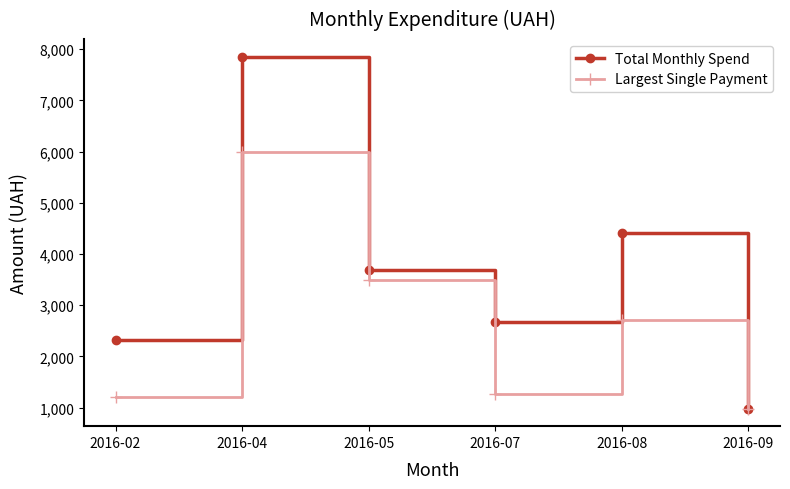

What is the total value across all series at 2016-07?

3940.5